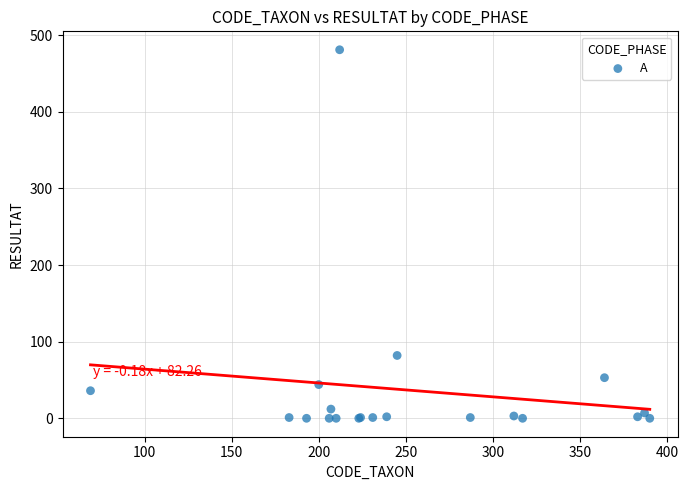

What Y value in the scatter plot is closest to 240?

82